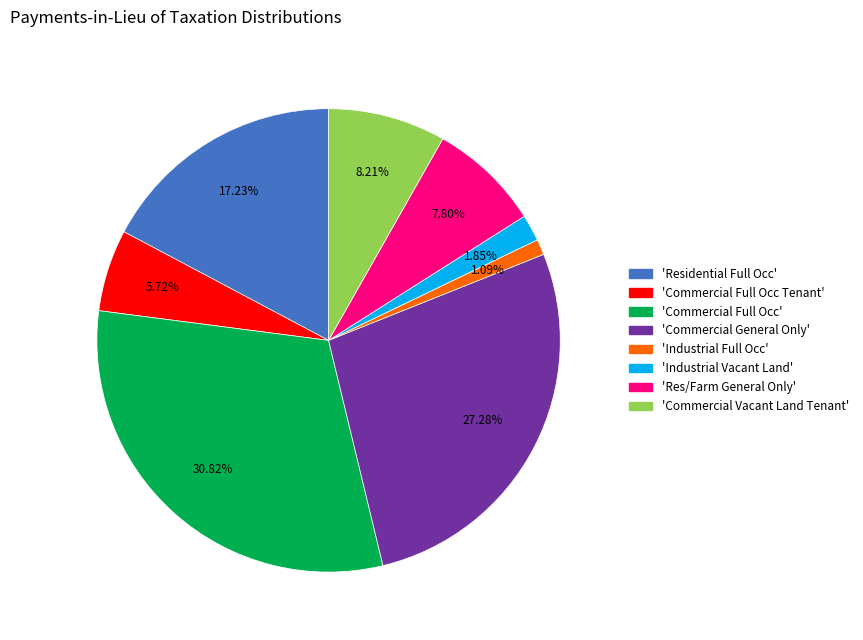

Is there any slice that represents more than half of the pie?

No